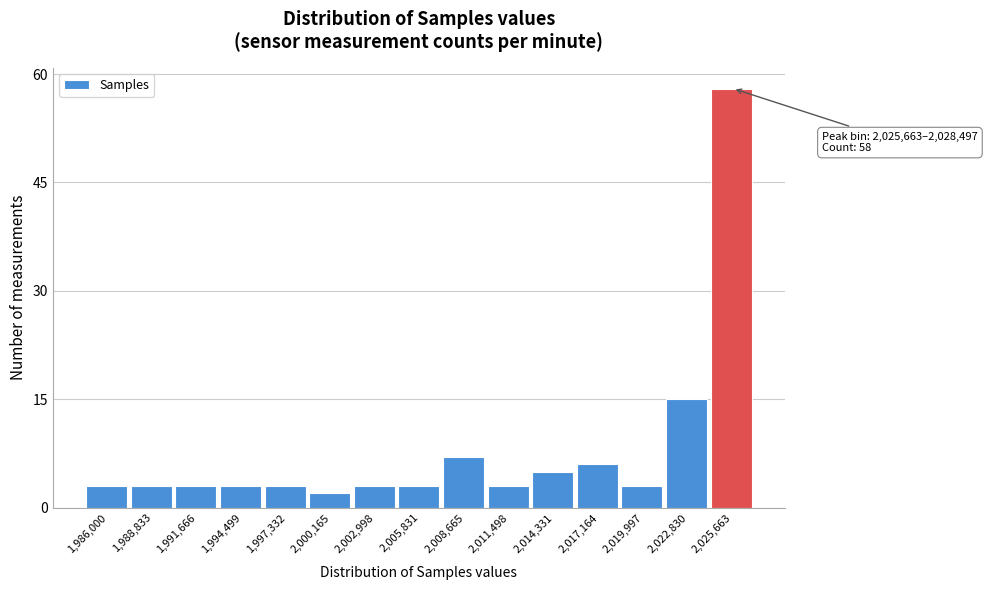

Reading right to left, list all the values displayed in this chart.

58	15	3	6	5	3	7	3	3	2	3	3	3	3	3